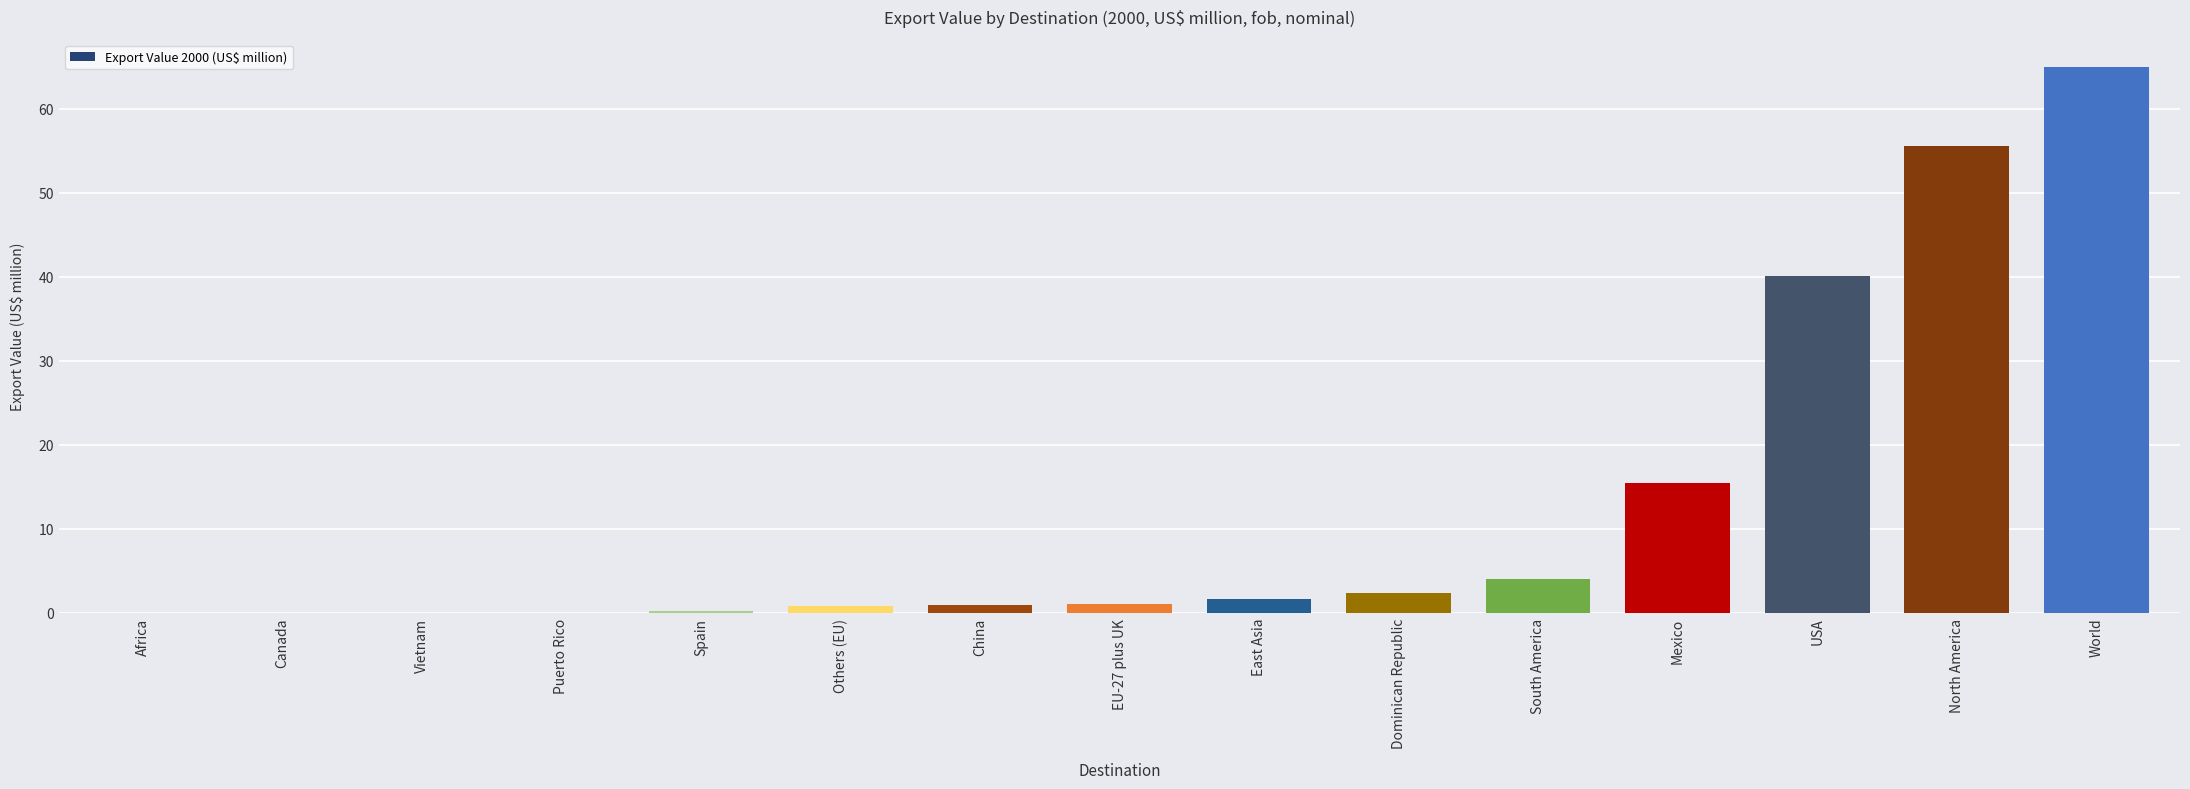

What is the sum of all values?

187.1